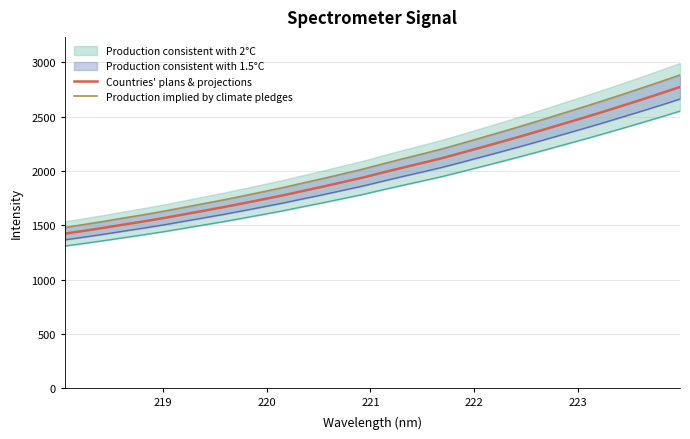

Reading right to left, extract all data points from this chart.

Countries' plans & projections: 2772.7	2712.2	2653.2	2595.2	2538.1	2482.7	2428.5	2374.0	2320.7	2269.2	2218.3	2168.0	2118.4	2073.9	2030.4	1985.4	1939.4	1898.0	1856.6	1817.3	1777.1	1740.1	1703.7	1668.1	1634.5	1601.3	1568.1	1537.3	1508.4	1478.7	1450.7	1423.7
Production implied by climate pledges: 2883.6	2820.7	2759.4	2699.0	2639.6	2582.0	2525.6	2469.0	2413.5	2359.9	2307.1	2254.7	2203.2	2156.9	2111.6	2064.9	2017.0	1973.9	1930.9	1890.0	1848.2	1809.7	1771.9	1734.9	1699.9	1665.3	1630.9	1598.7	1568.7	1537.9	1508.8	1480.6